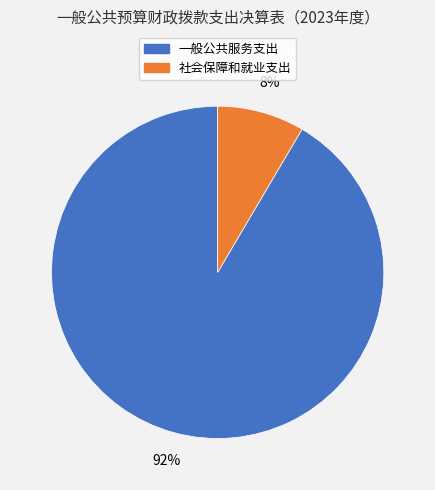

Which category accounts for the majority?

一般公共服务支出